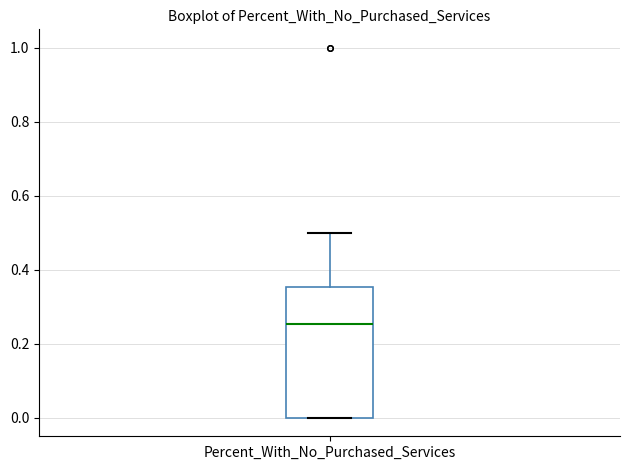

Read this box plot against the y-axis: the position of the median line, the range covered by the box, and the ends of both whiskers. The values are not printed on the chart, so give them approximately, as read against the axis.

median 0.26, box 0.00 to 0.36, whiskers 0.00 to 0.50